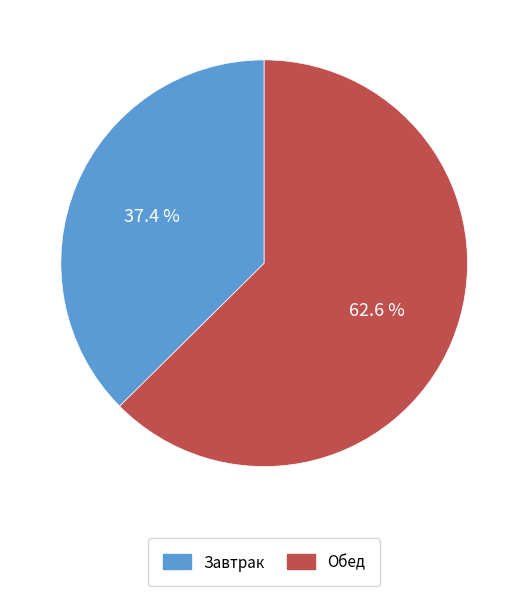

What is the largest slice in the pie chart?

Обед